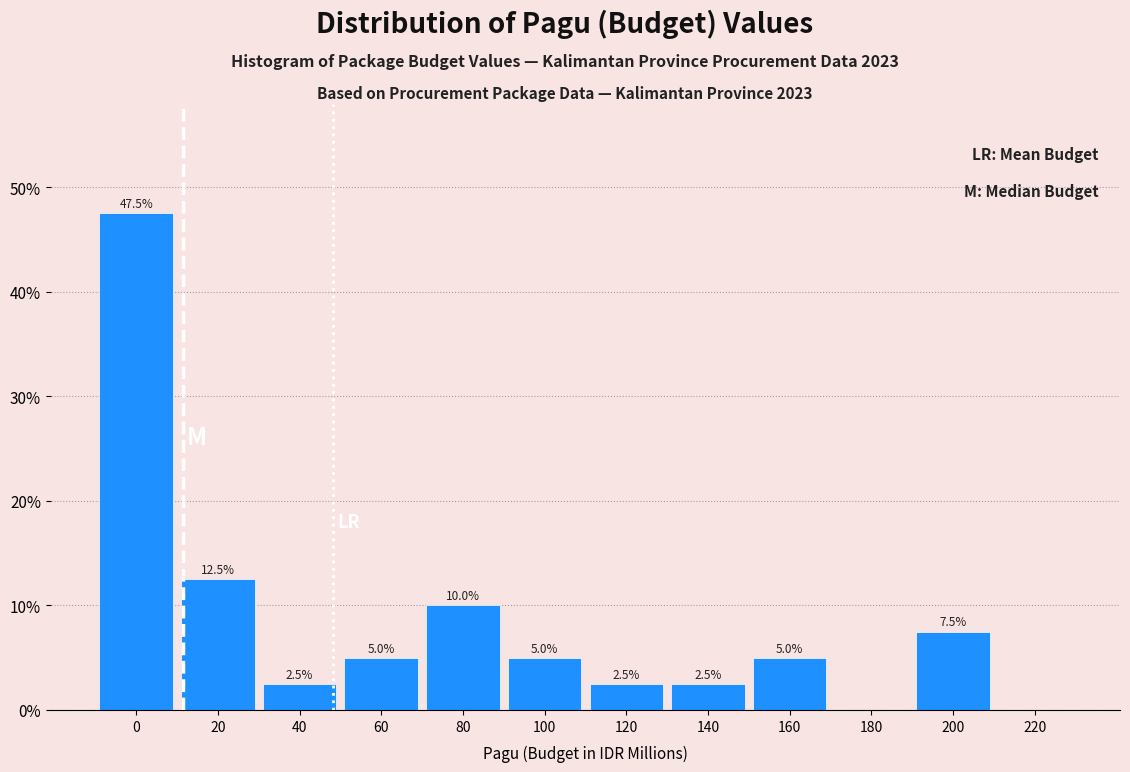

Reading left to right, list all the values displayed in this chart.

0=47.5	20=12.5	40=2.5	60=5.0	80=10.0	100=5.0	120=2.5	140=2.5	160=5.0	180=0.0	200=7.5	220=0.0